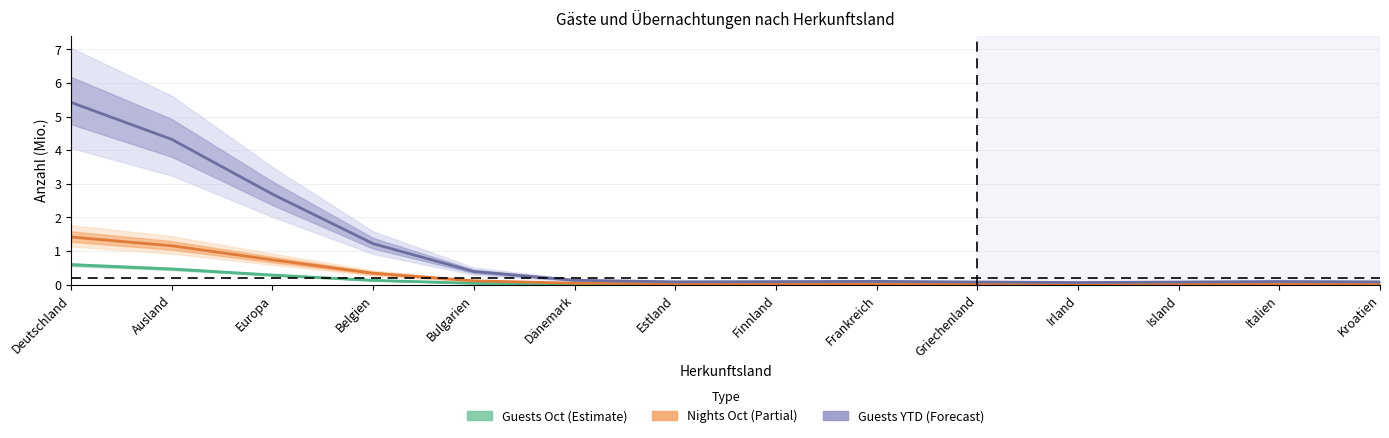

True or false: Guests YTD (Forecast) and Guests Oct (Estimate) cross at least once.

False